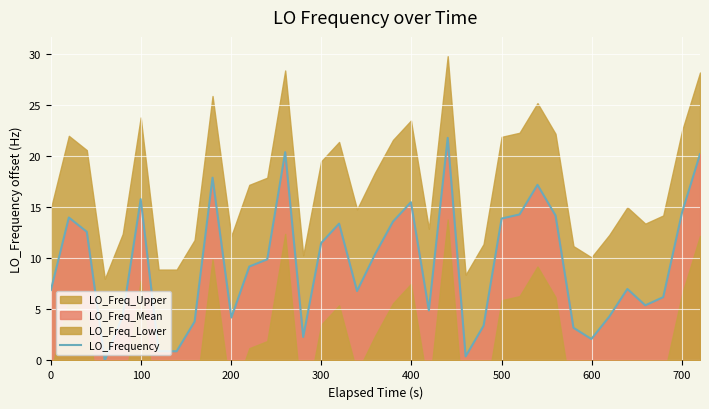

The LO_Frequency series shows 4.2 at 0. True or false?

False